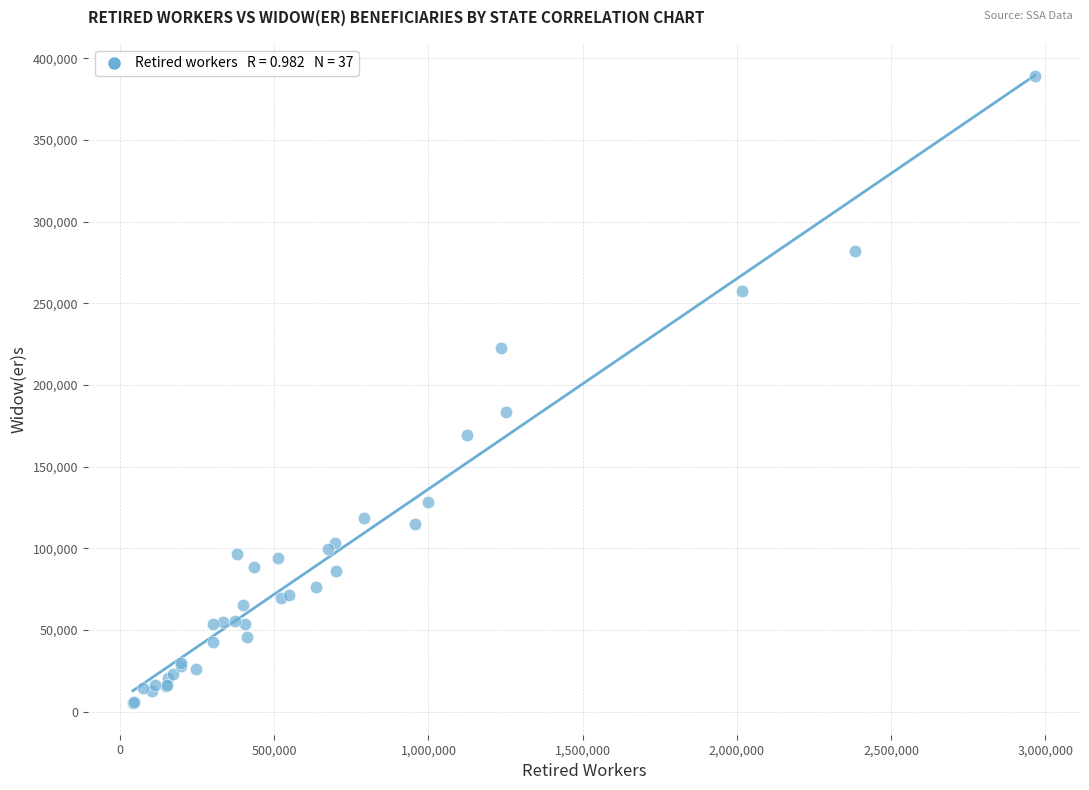

What Y value in the scatter plot is closest to 197062?

183357